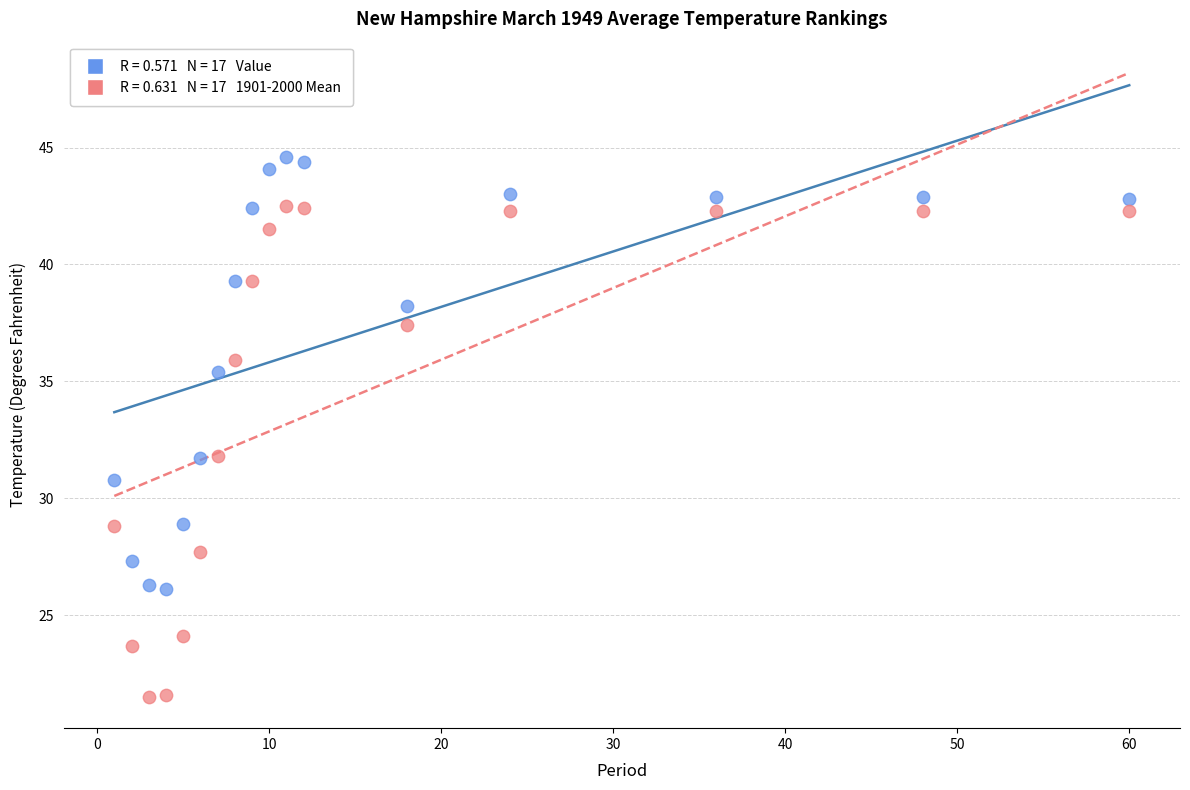

Across all data points, what is the range of Y values (max minus min)?

23.1